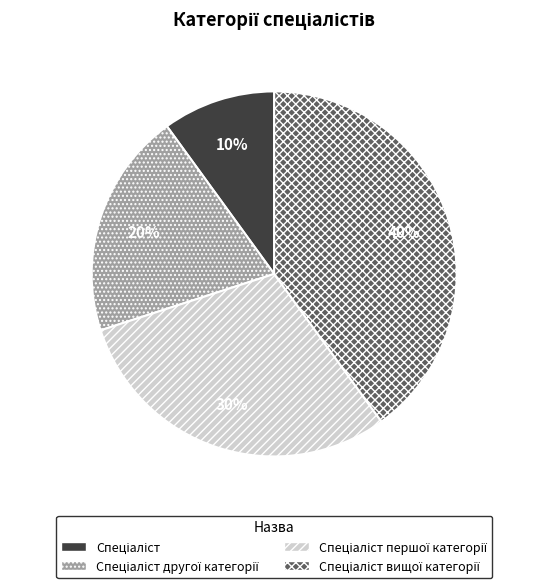

Does any single category account for the majority?

No